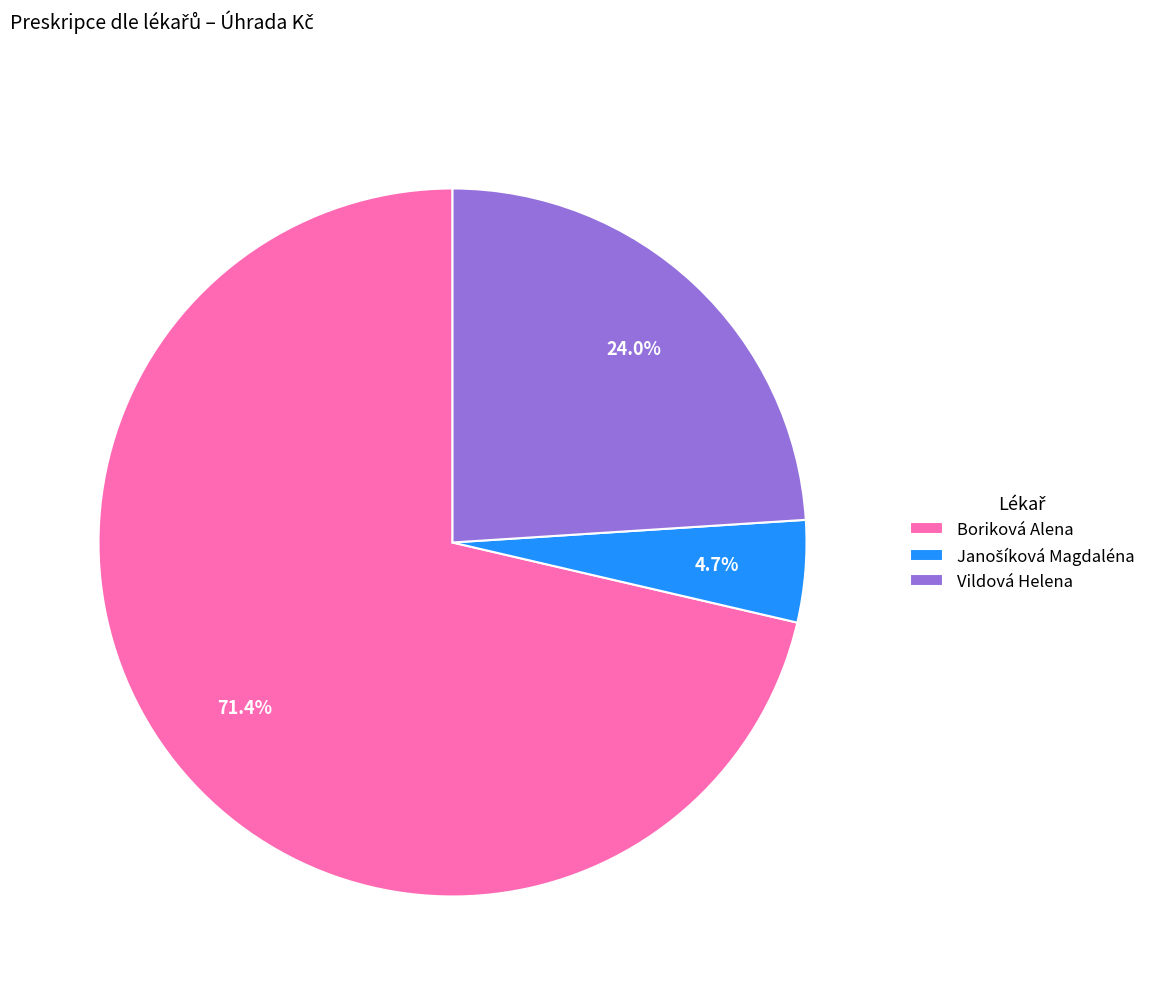

Does Vildová Helena account for over 50% of the chart?

No